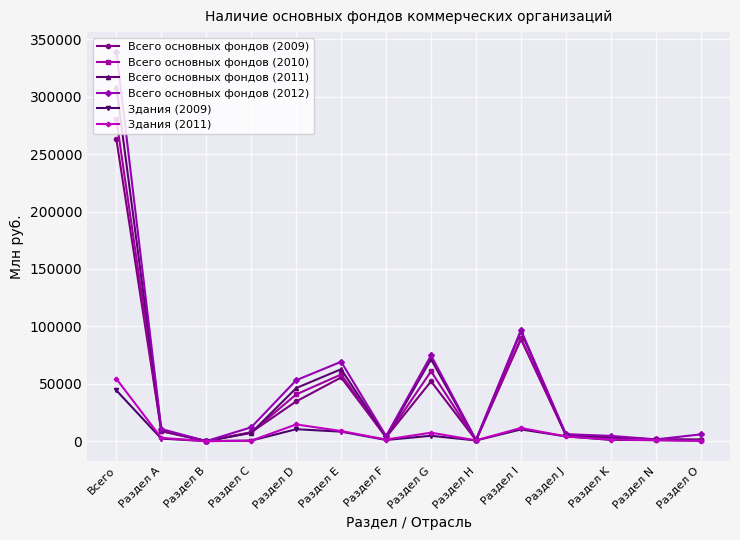

What is the greatest value displayed?

339399